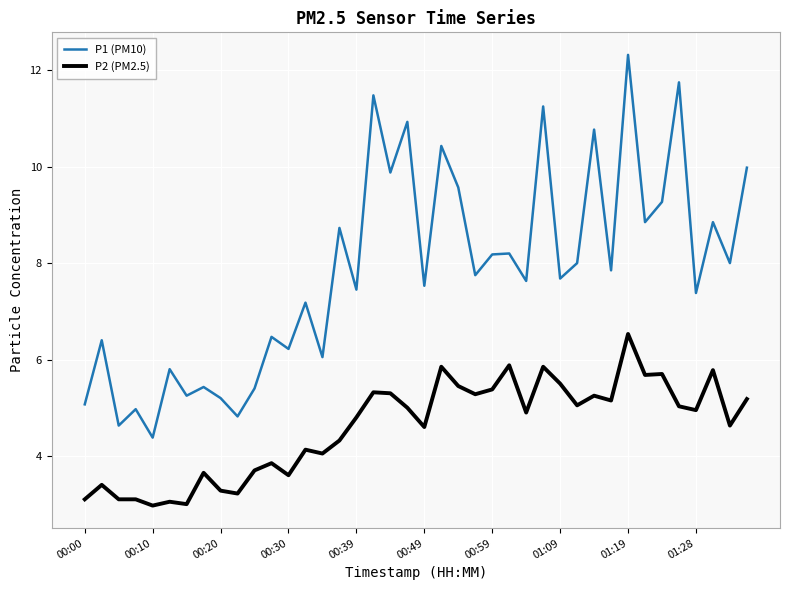

Which series has the largest range (max minus min)?

P1 (PM10)